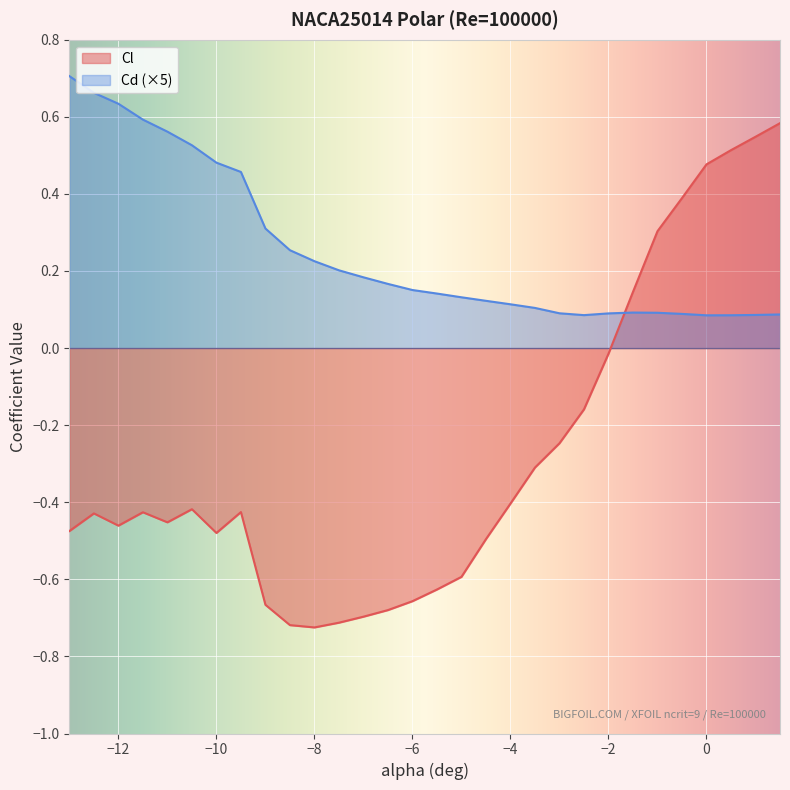

What is the average value of the Cl series?

-0.3